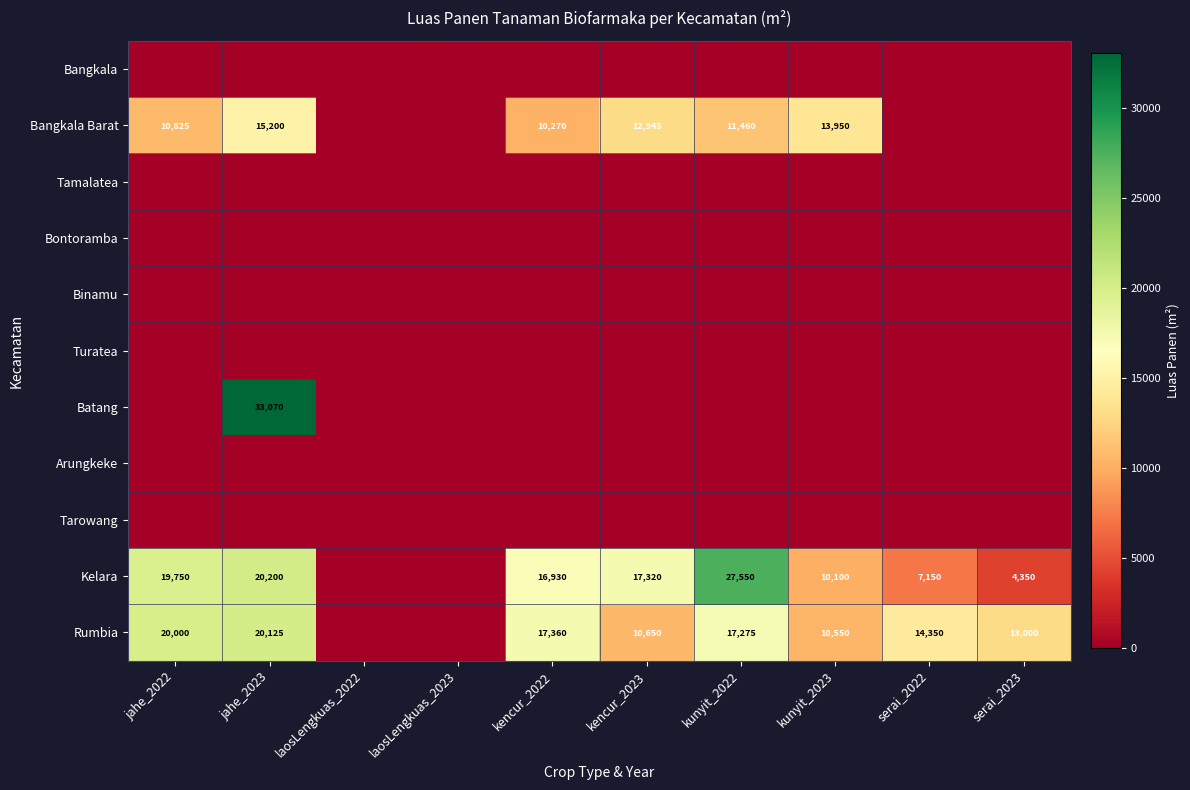

What is the total value across all series at jahe_2023?

88595